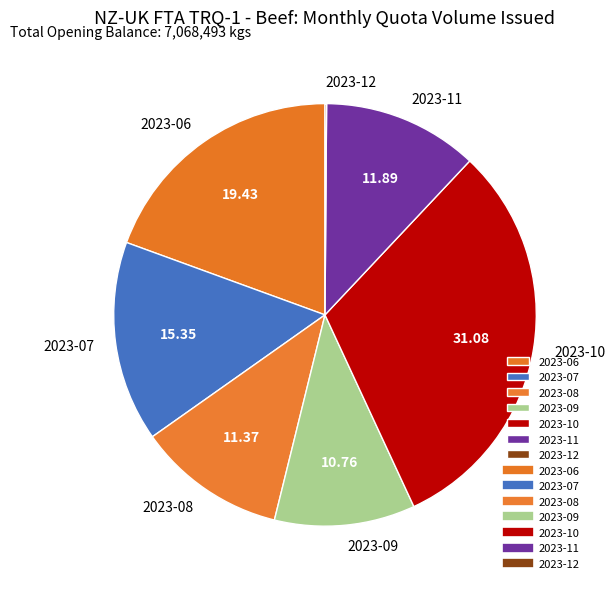

True or false: 2023-10 accounts for 31% of the total.

True